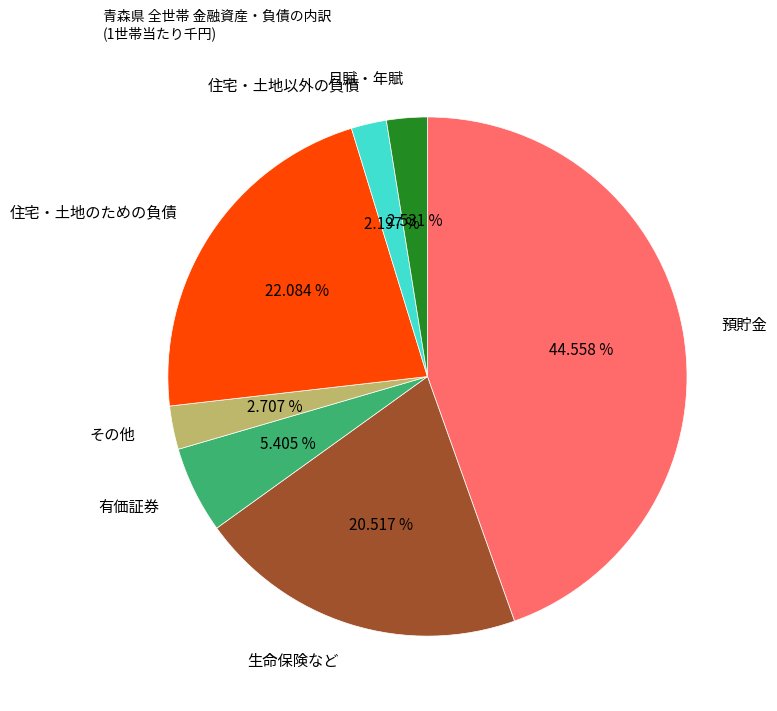

What percentage do 月賦・年賦 and 預貯金 together represent?

47.1%